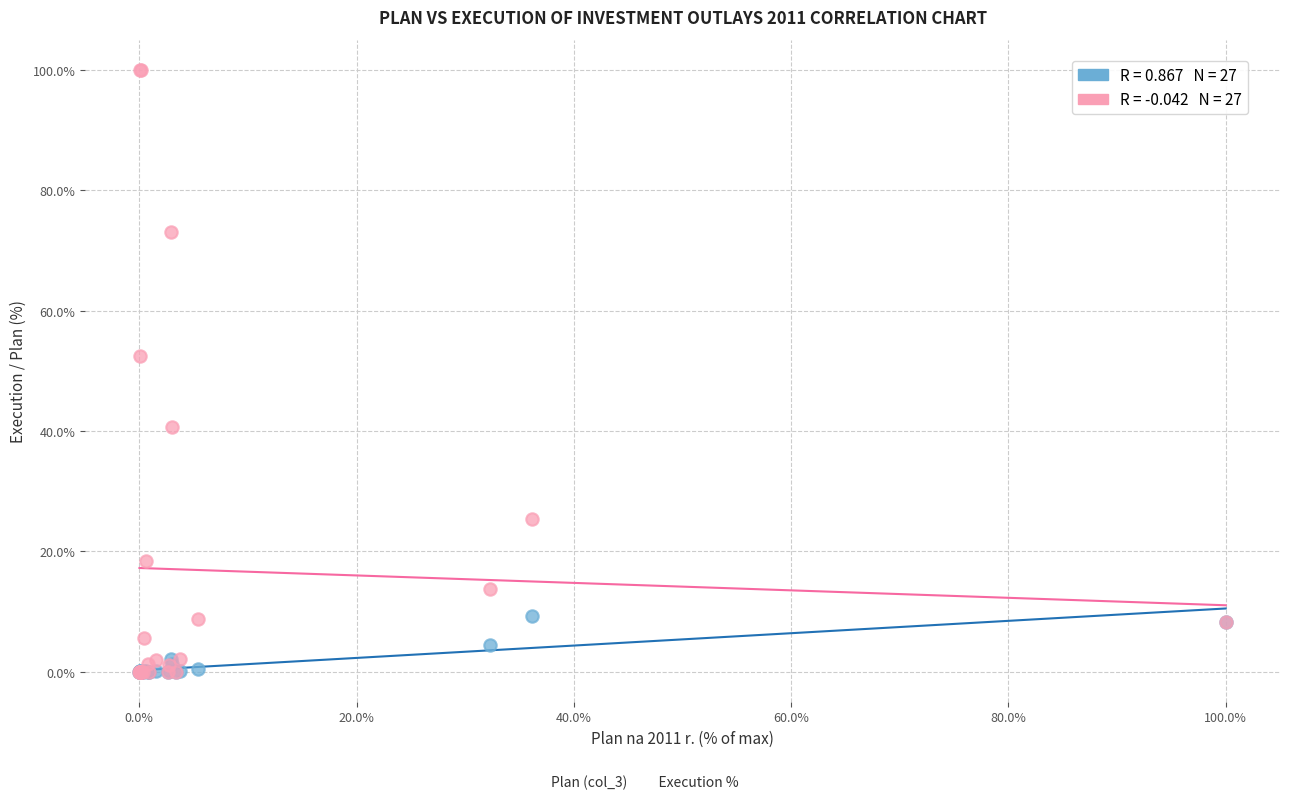

Across all series, what Y value is closest to 50?

52.4